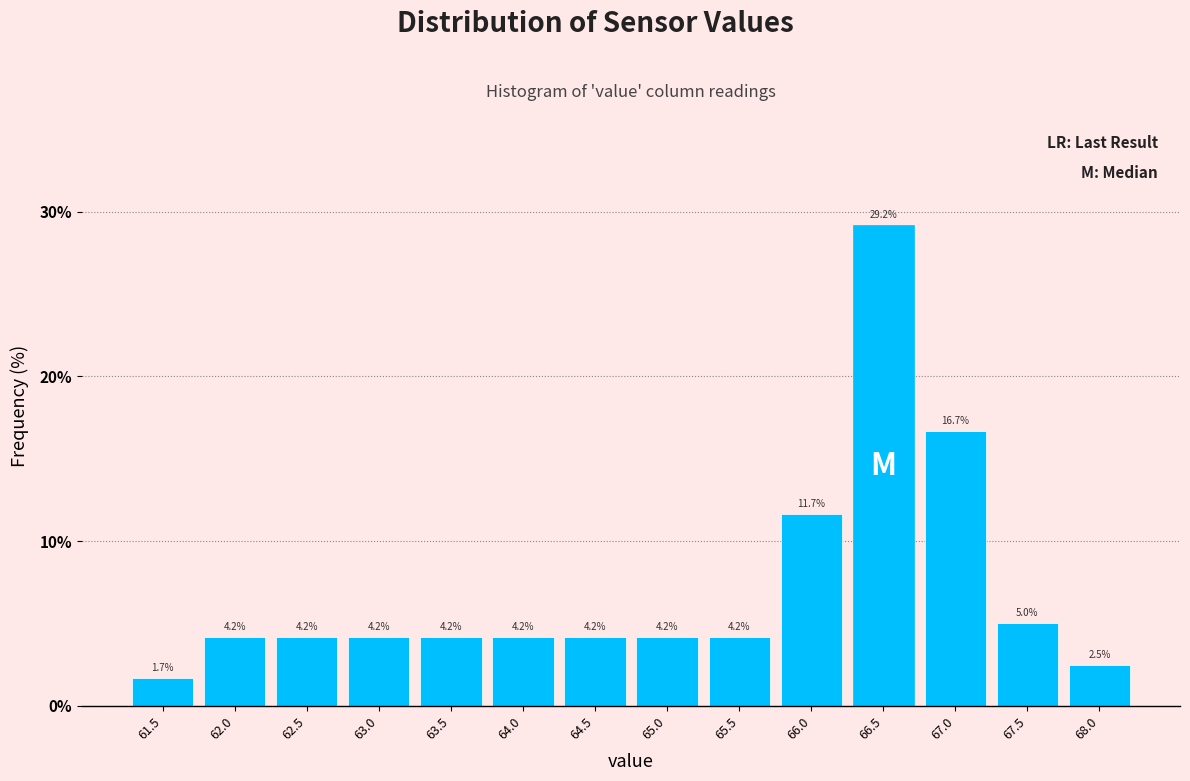

Reading left to right, list all the values displayed in this chart.

61.5=1.7	62.0=4.2	62.5=4.2	63.0=4.2	63.5=4.2	64.0=4.2	64.5=4.2	65.0=4.2	65.5=4.2	66.0=11.7	66.5=29.2	67.0=16.7	67.5=5.0	68.0=2.5